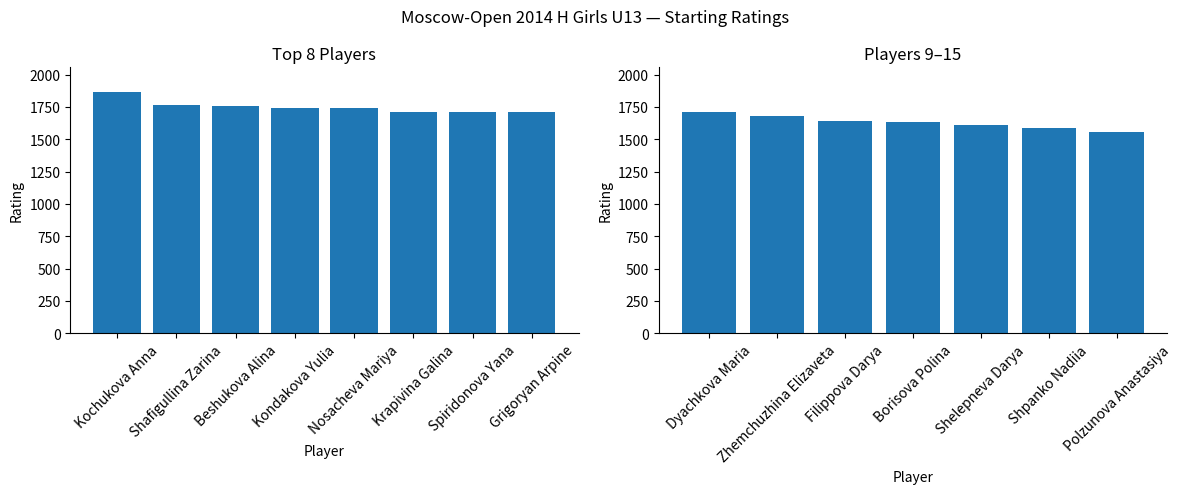

What is the label of the 6th bar from the left?

Shpanko Nadiia